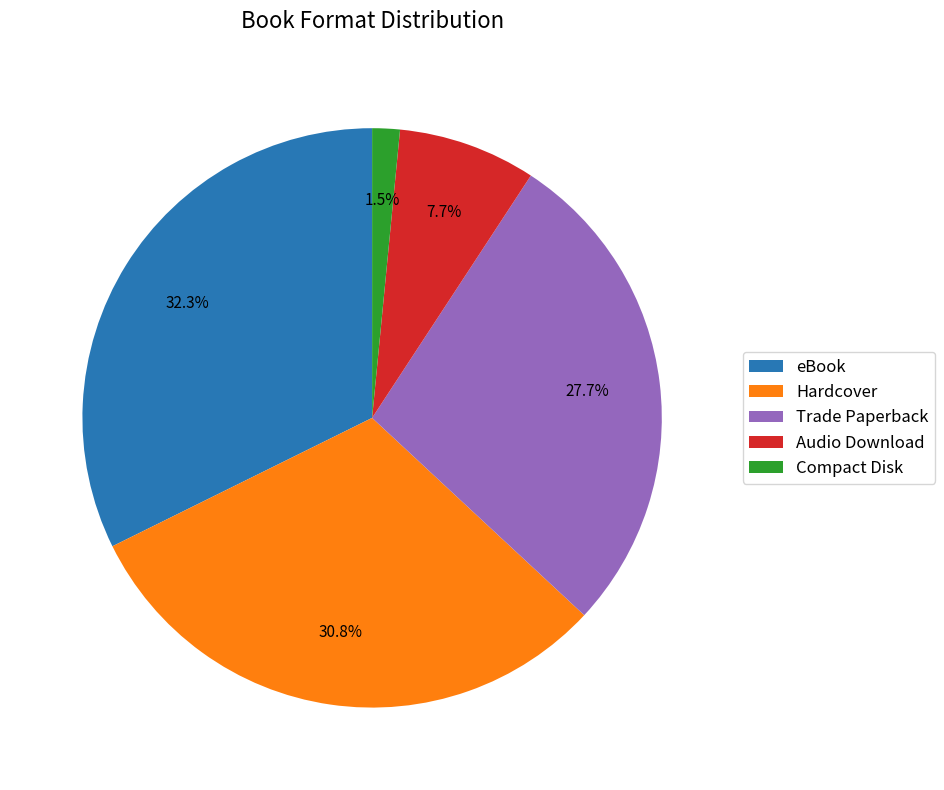

Rank the categories by value from lowest to highest.

Compact Disk, Audio Download, Trade Paperback, Hardcover, eBook